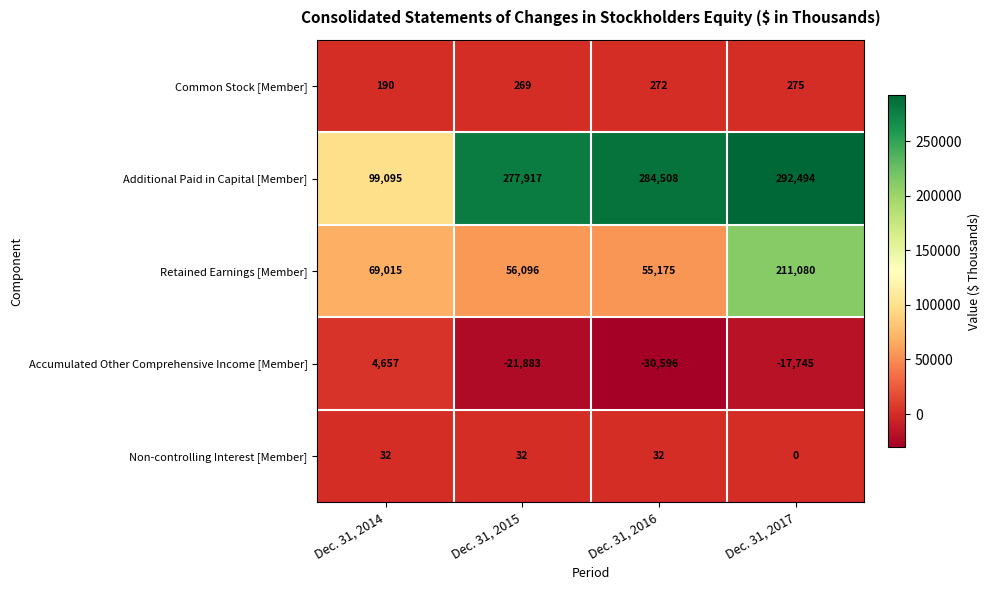

Which series has the largest total across all categories?

Additional Paid in Capital [Member]